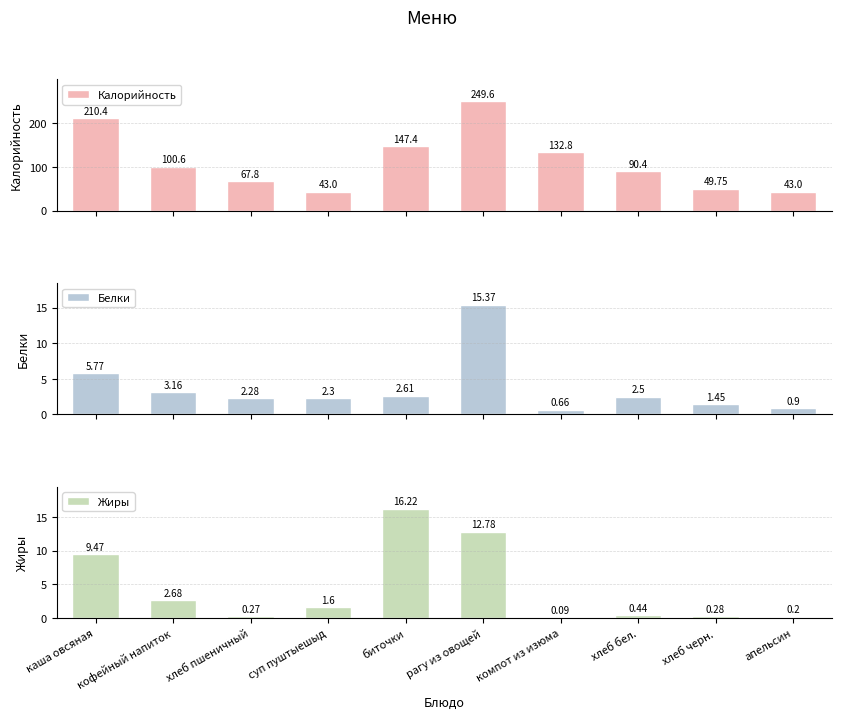

What is the approximate value of Калорийность at компот из изюма?

132.8